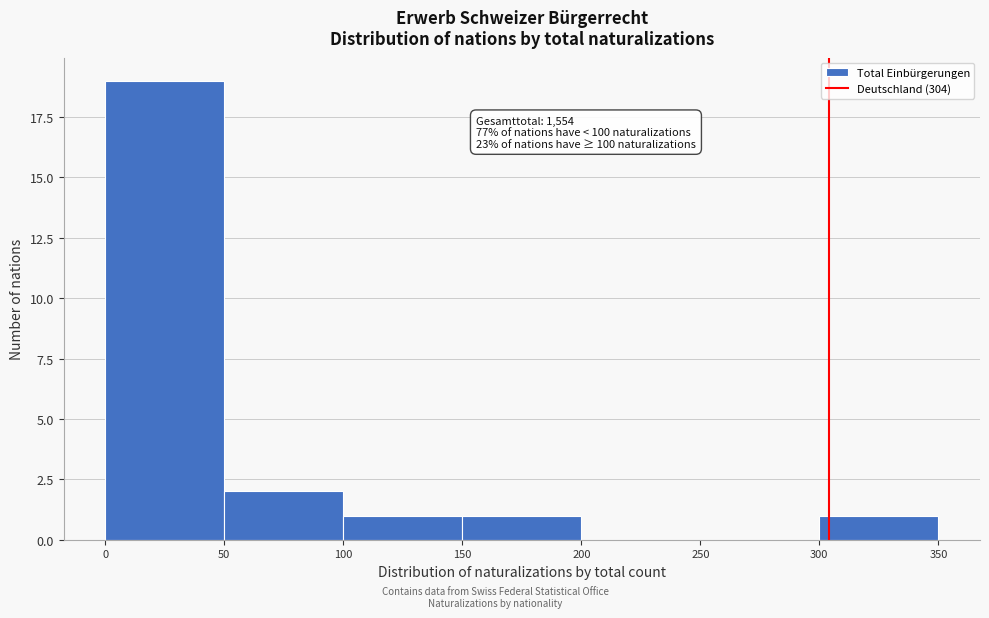

Over which range of the x-axis is the bar tallest?

0 to 50